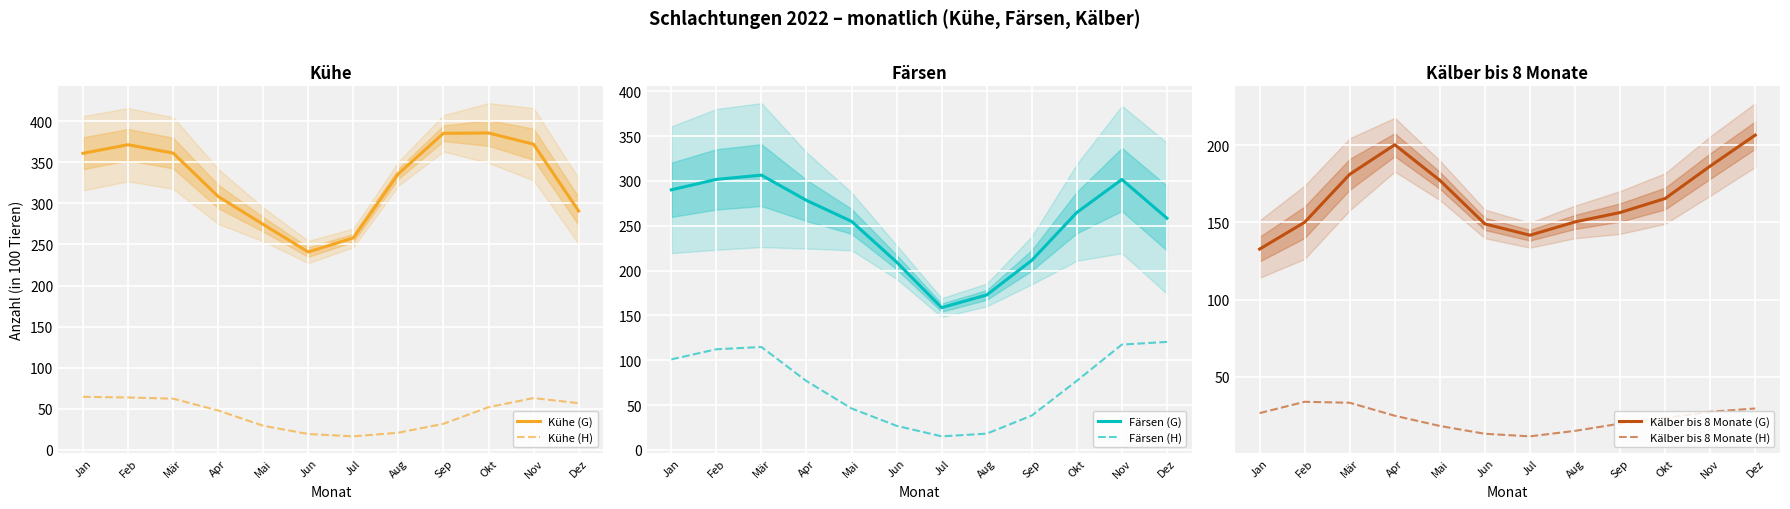

What are all the series names shown in the legend?

Kühe (G), Kühe (H), Färsen (G), Färsen (H), Kälber bis 8 Monate (G), Kälber bis 8 Monate (H)